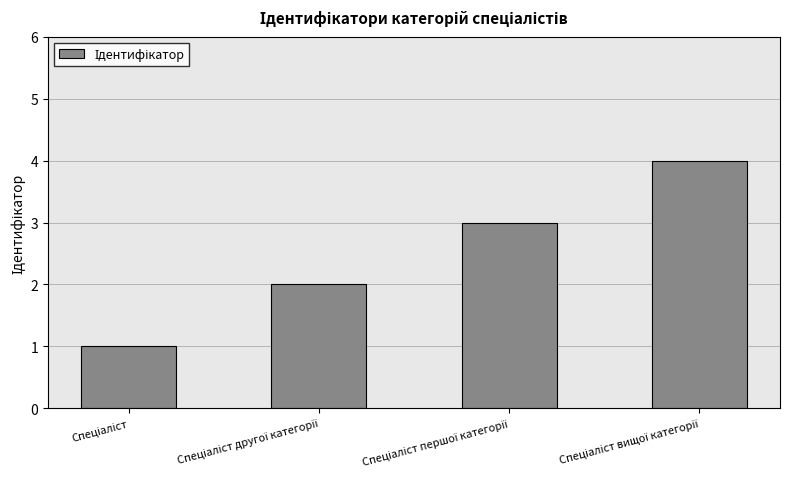

What is the difference between the maximum and second lowest values?

2